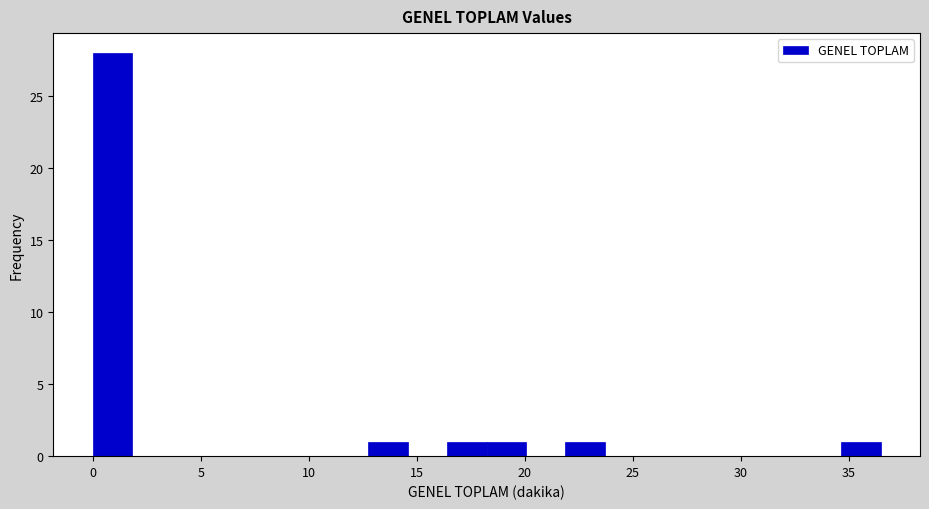

Read against the x-axis, roughly where is the centre of the tallest bar?

1.0